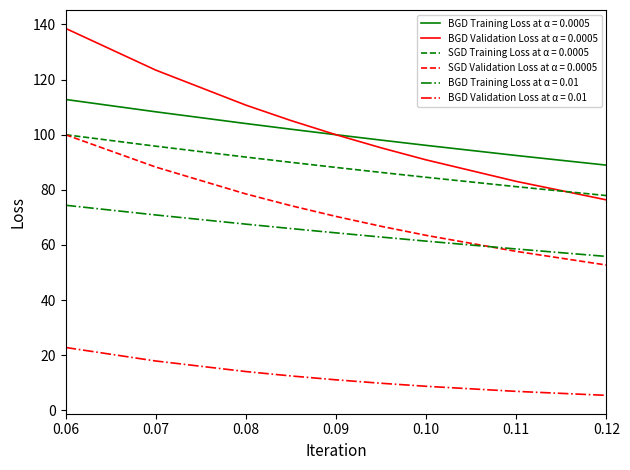

Is this an area chart (filled region under the line)?

No